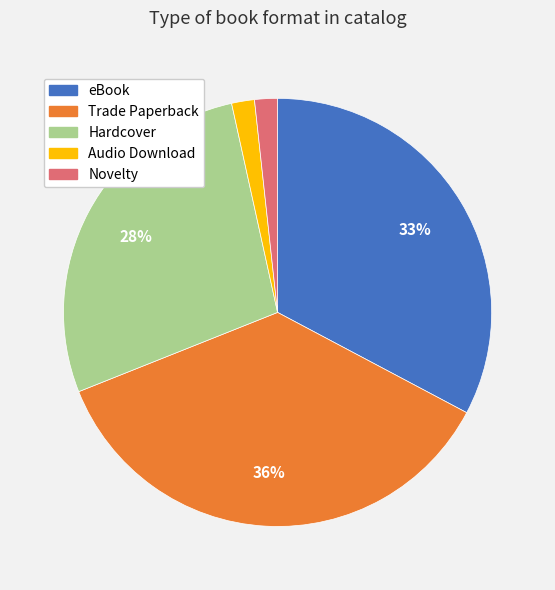

To the nearest percent, what is the difference between the largest and smallest slice percentages?

34%